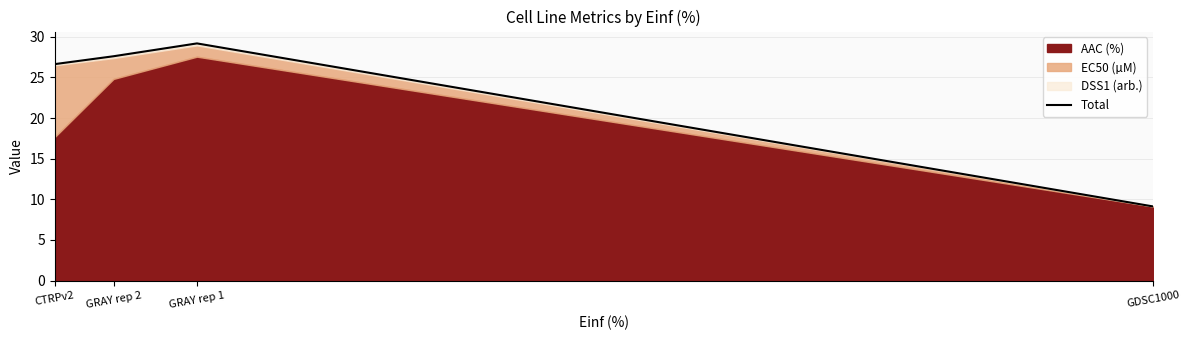

What is the difference between the values at CTRPv2 and GRAY rep 1?

2.5